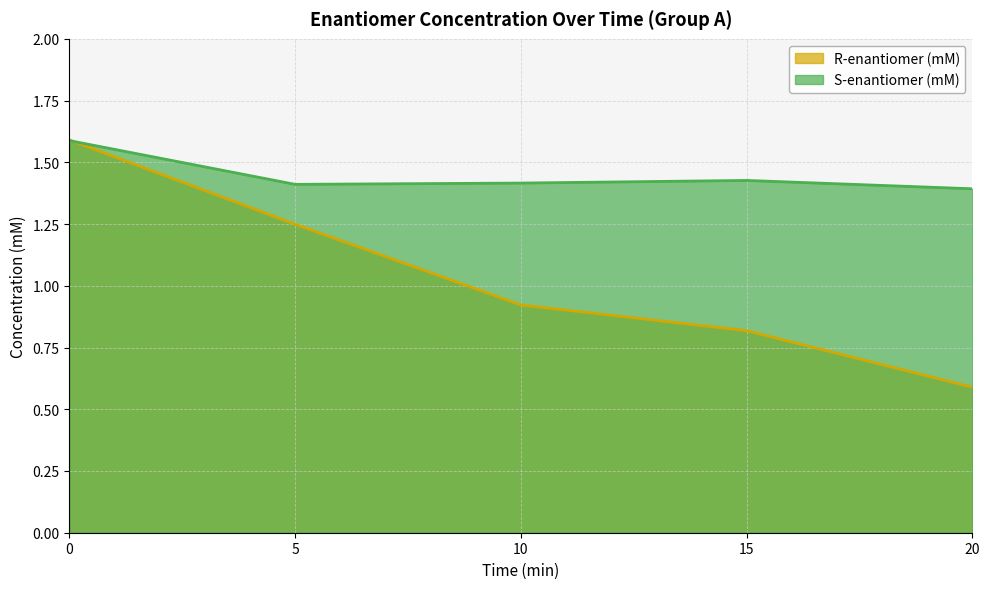

What is the total value across all series at 15?

2.2